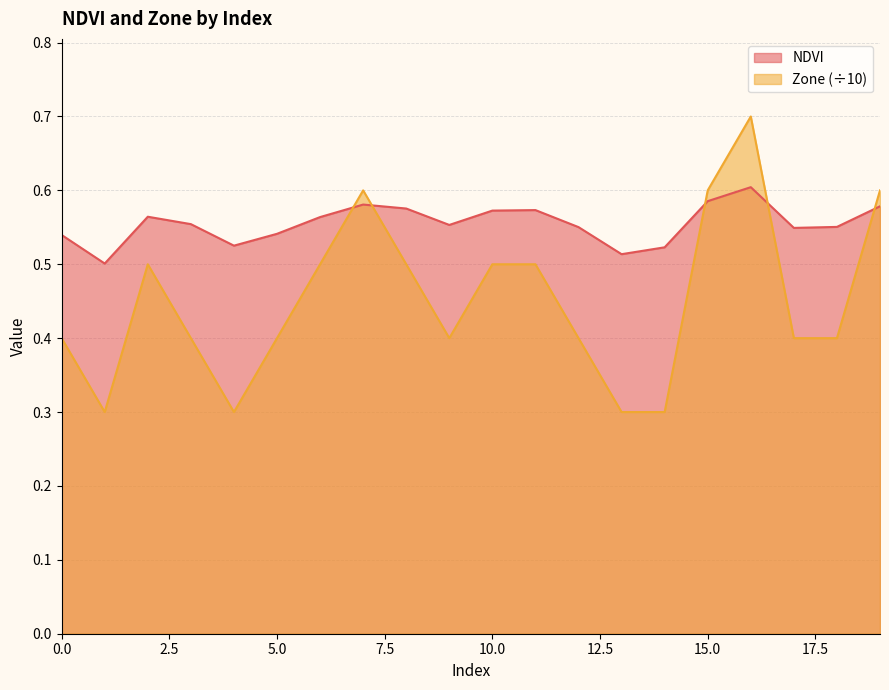

How many interior local peaks does the NDVI series have?

4